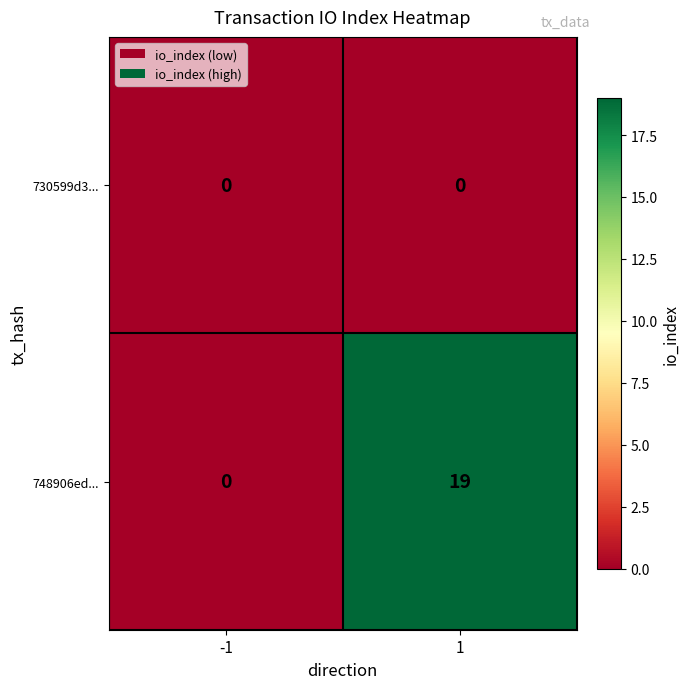

Reading right to left, transcribe all the data shown in this chart.

730599d3...: 0	0
748906ed...: 19	0